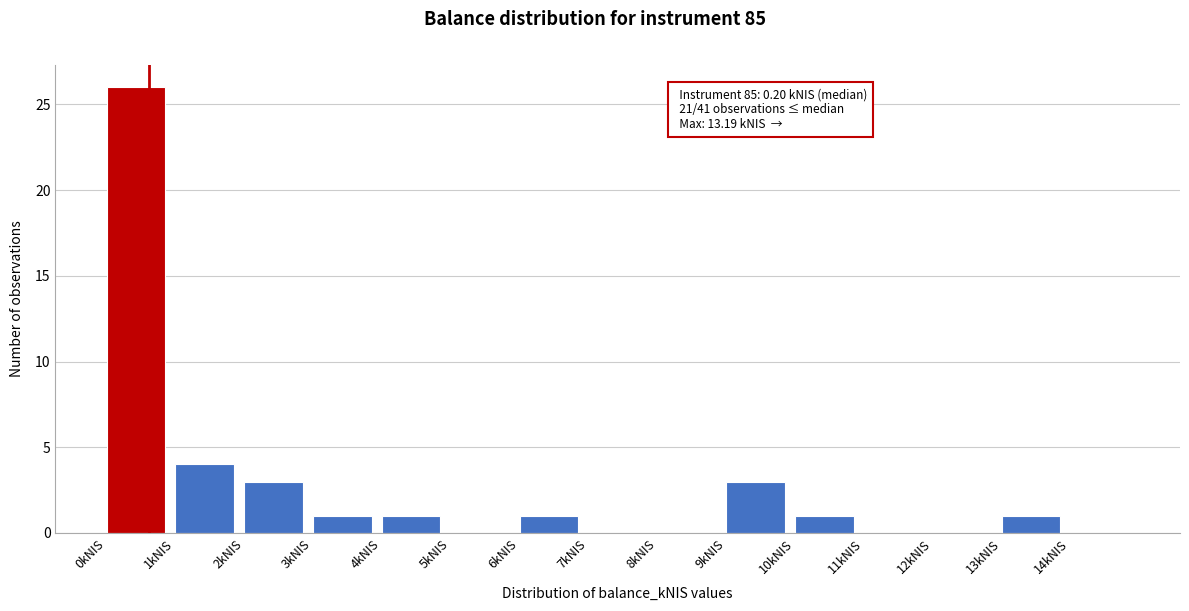

Which range on the x-axis has the tallest bar?

0 to 1